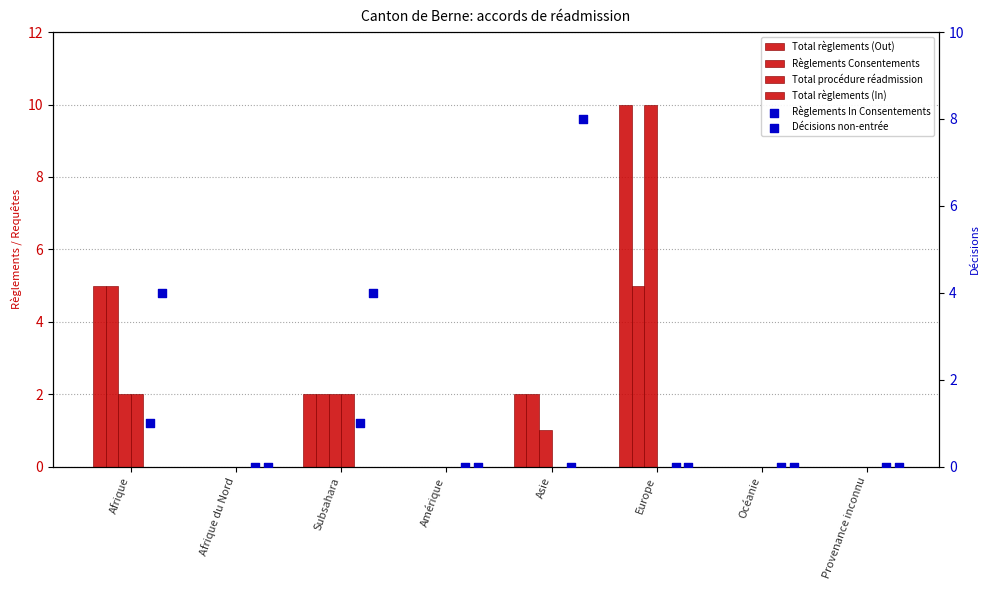

At which category is the sum across all series the highest?

Europe